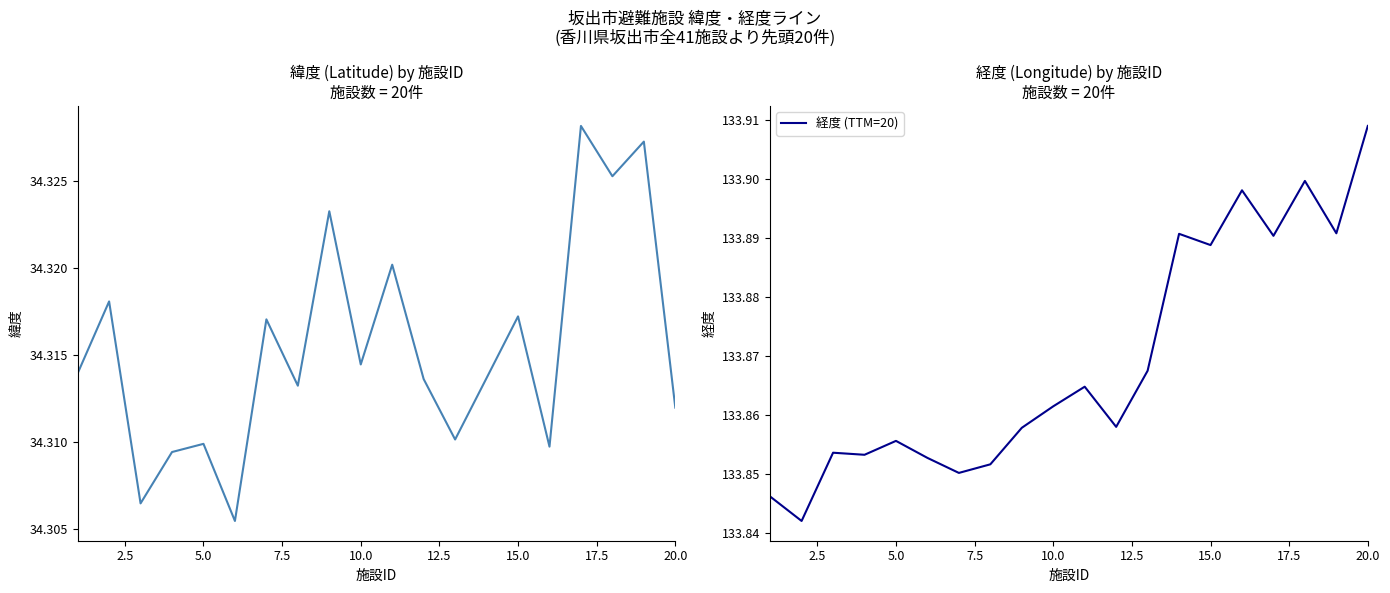

The 経度 (TTM=20) series shows 207.7 at 15.0. True or false?

False